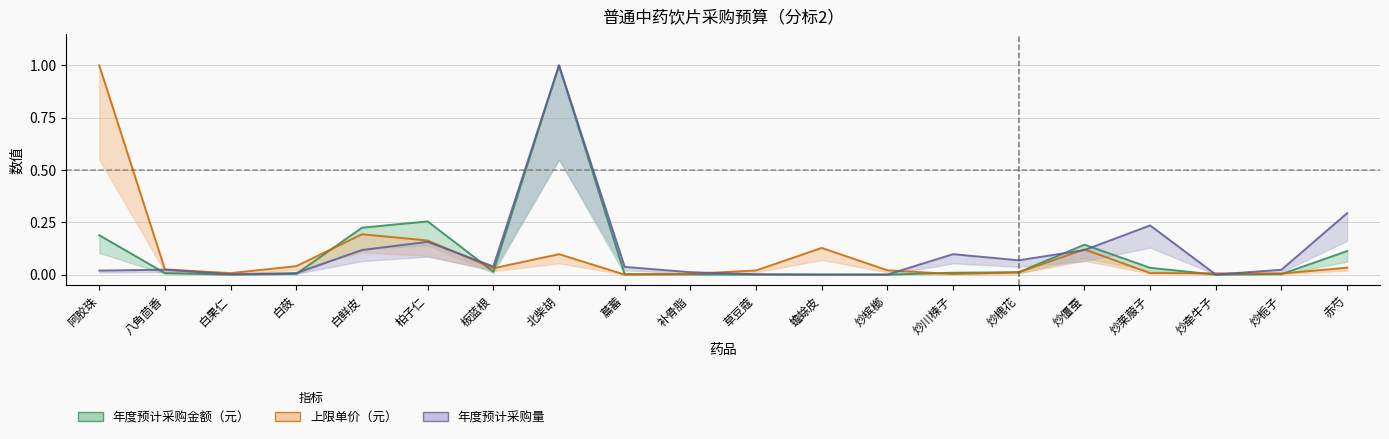

Reading left to right, list all the values displayed in this chart.

年度预计采购金额（元）: 0.2	0.0	0.0	0.0	0.2	0.3	0.0	1.0	0.0	0.0	0.0	0.0	0.0	0.0	0.0	0.1	0.0	0.0	0.0	0.1
上限单价（元）: 1.0	0.0	0.0	0.0	0.2	0.2	0.0	0.1	0.0	0.0	0.0	0.1	0.0	0.0	0.0	0.1	0.0	0.0	0.0	0.0
年度预计采购量: 0.0	0.0	0.0	0.0	0.1	0.2	0.0	1.0	0.0	0.0	0.0	0.0	0.0	0.1	0.1	0.1	0.2	0.0	0.0	0.3